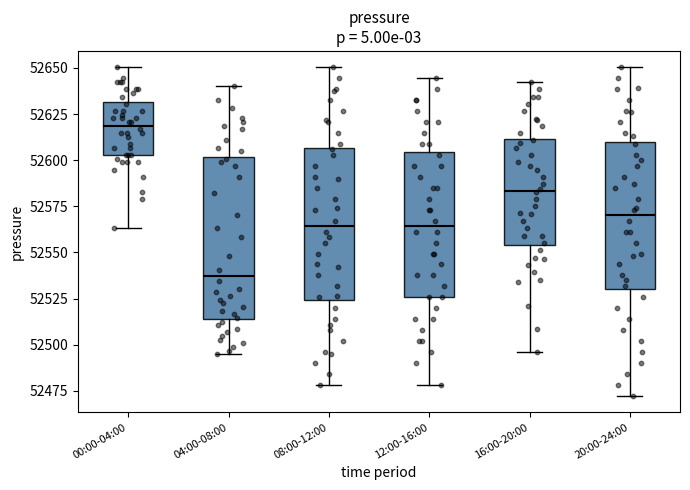

Reading left to right, read every box against the y-axis: the position of its median line, the range the box covers, and the ends of its whiskers. The values are not printed on the chart, so give them approximately, as read against the axis.

00:00-04:00: median 52620, box 52605 to 52630, whiskers 52565 to 52650
04:00-08:00: median 52535, box 52515 to 52600, whiskers 52495 to 52640
08:00-12:00: median 52565, box 52525 to 52605, whiskers 52480 to 52650
12:00-16:00: median 52565, box 52525 to 52605, whiskers 52480 to 52645
16:00-20:00: median 52585, box 52555 to 52610, whiskers 52495 to 52640
20:00-24:00: median 52570, box 52530 to 52610, whiskers 52470 to 52650